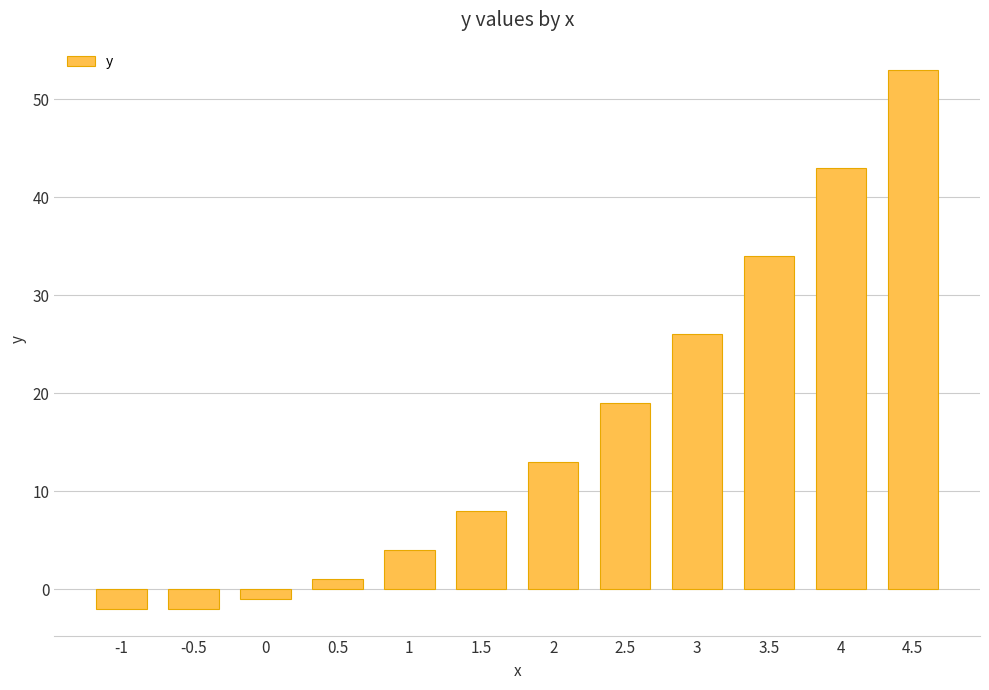

Which category has the highest value across all series?

4.5